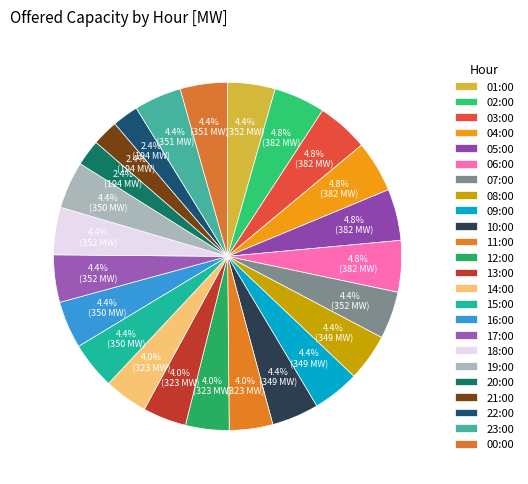

Does any single category account for the majority?

No